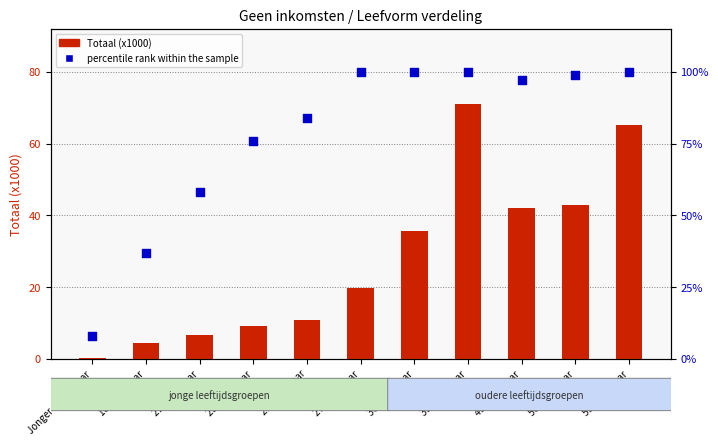

At how many categories does at least one series exceed 27?

10